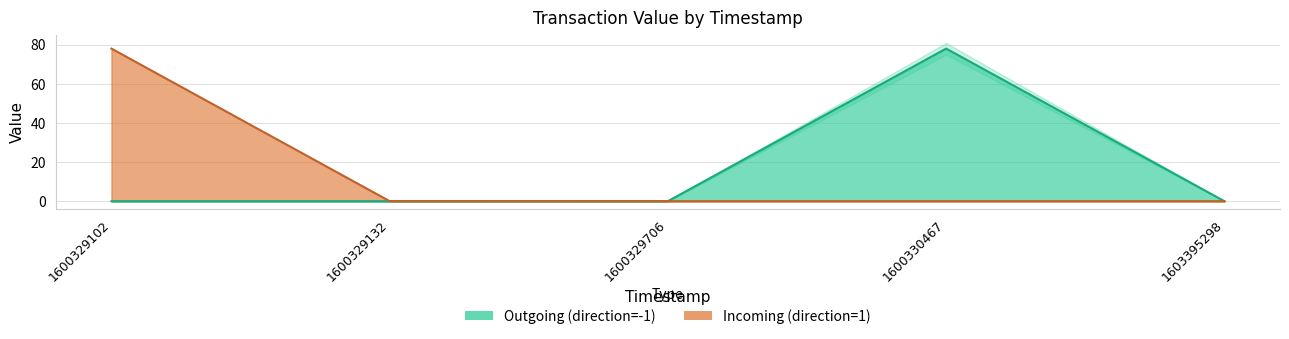

True or false: Incoming (direction=1) and Outgoing (direction=-1) cross at least once.

True